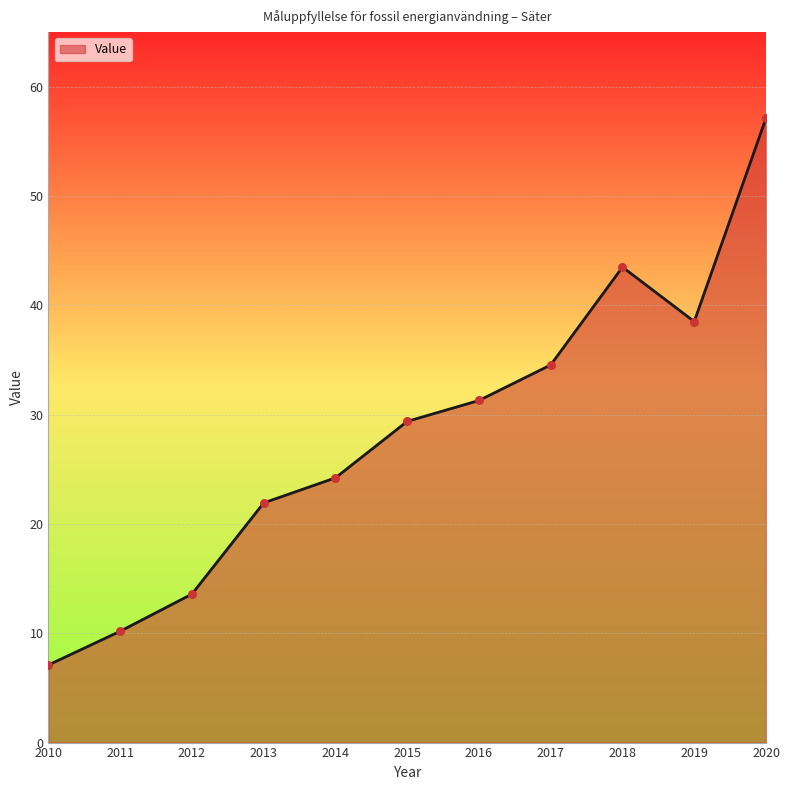

Between 2012 and 2015, which is larger?

2015